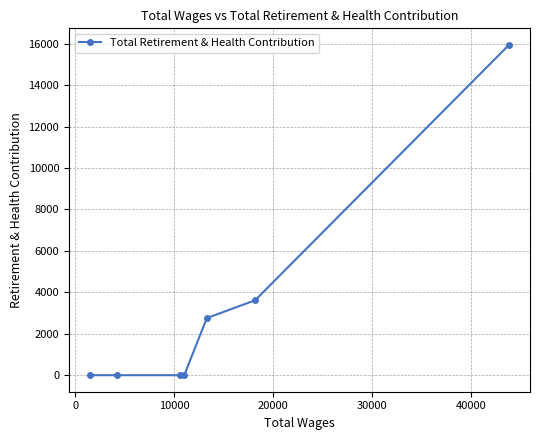

What is the average value?

3188